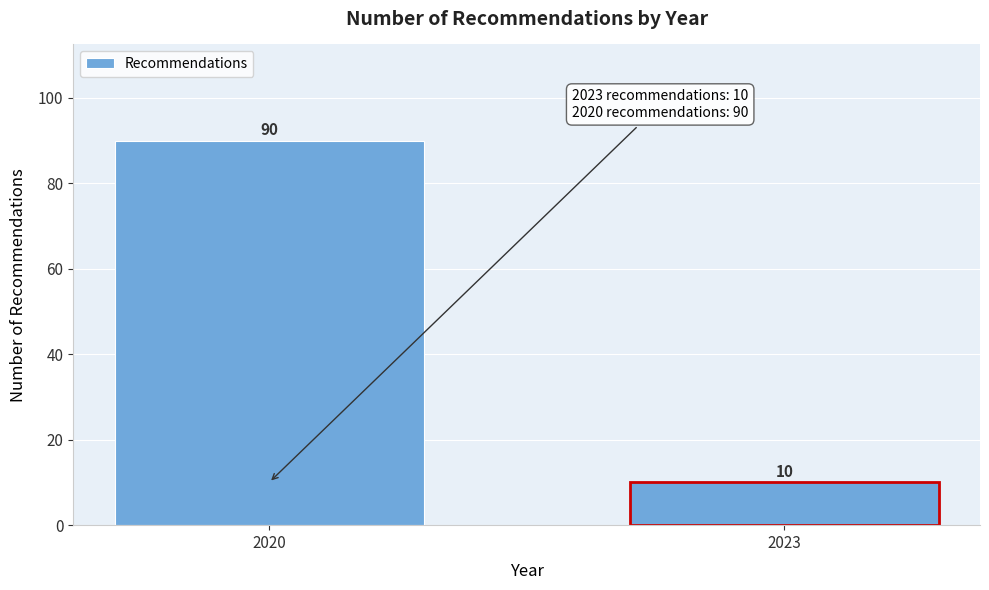

Reading left to right, what are all the values shown in this chart?

2020=90	2023=10